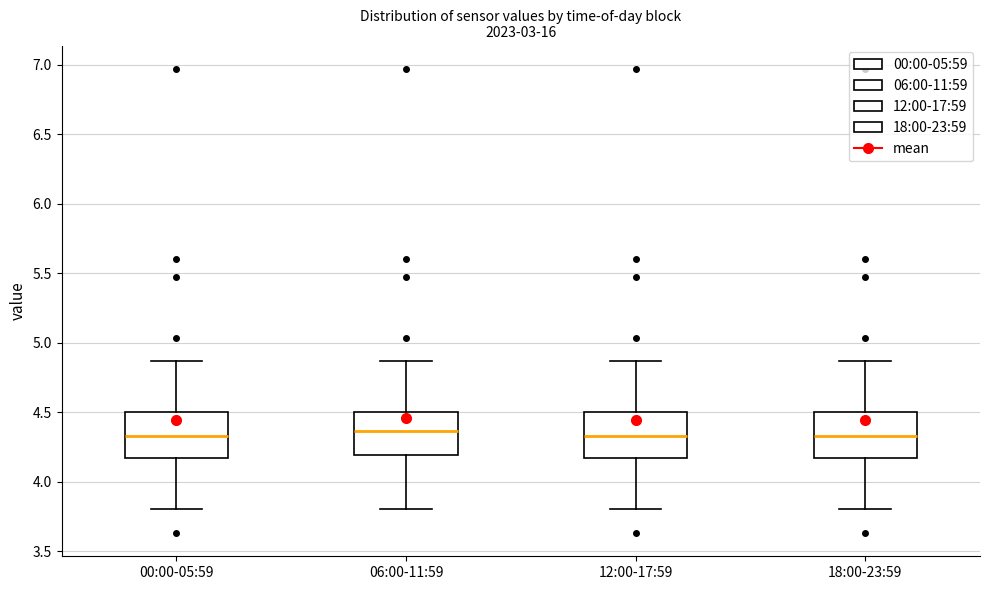

Where does the median line of the box for 00:00-05:59 sit on the y-axis? The values are not printed on the chart, so give them approximately, as read against the axis.

4.35